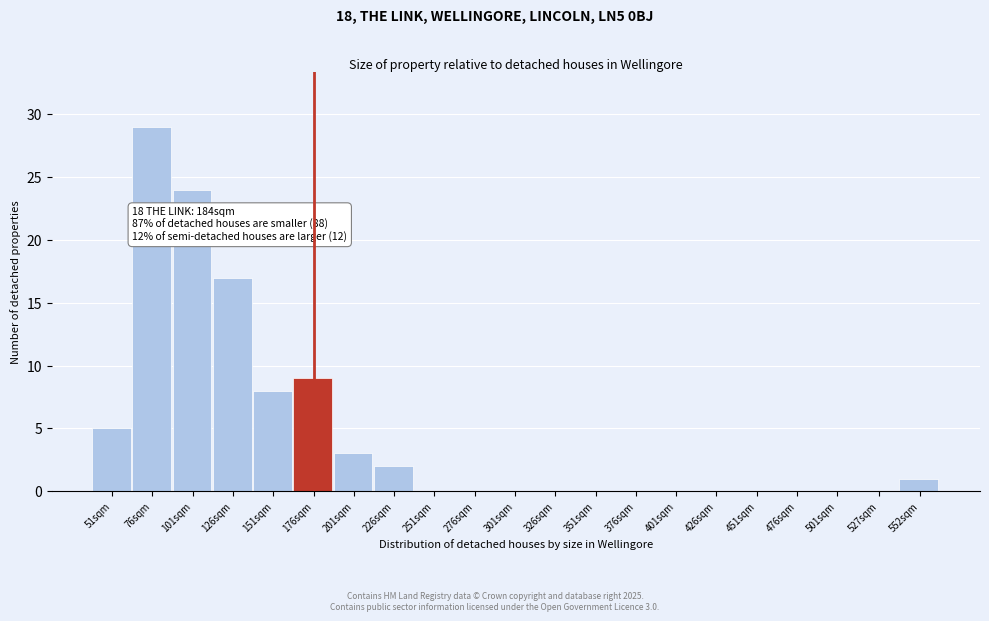

Reading right to left, list all the values displayed in this chart.

552sqm=1	527sqm=0	501sqm=0	476sqm=0	451sqm=0	426sqm=0	401sqm=0	376sqm=0	351sqm=0	326sqm=0	301sqm=0	276sqm=0	251sqm=0	226sqm=2	201sqm=3	176sqm=9	151sqm=8	126sqm=17	101sqm=24	76sqm=29	51sqm=5